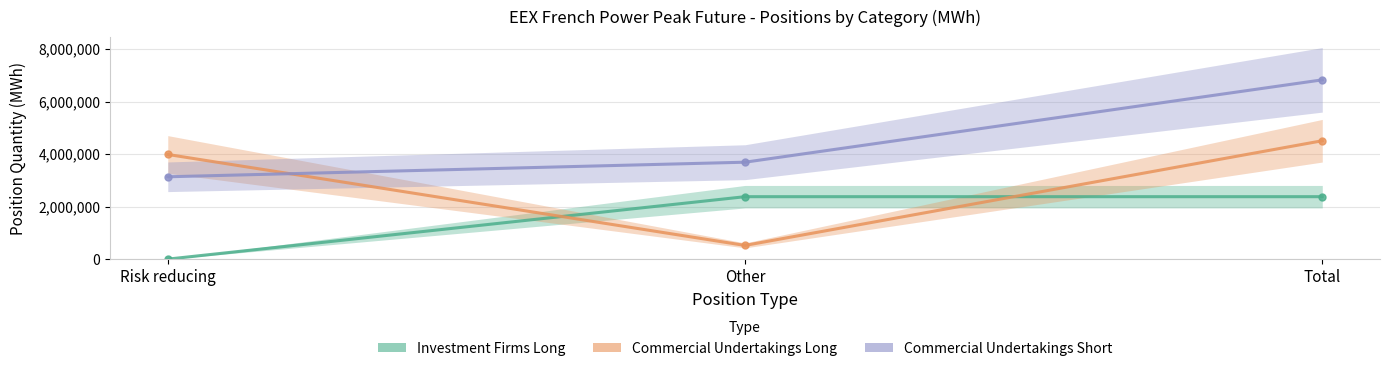

The Commercial Undertakings Long series shows 6947849 at Risk reducing. True or false?

False